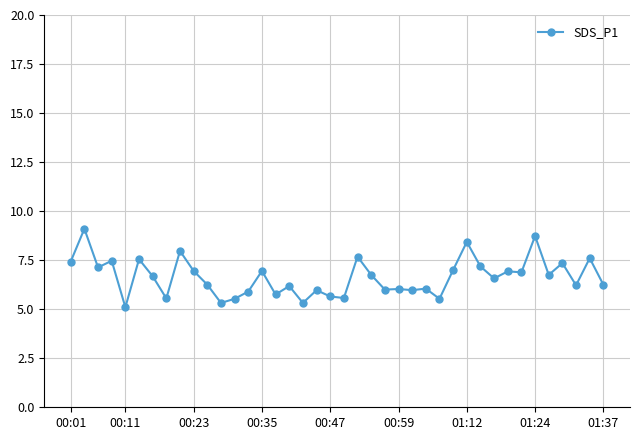

How many data points does each series have?

40